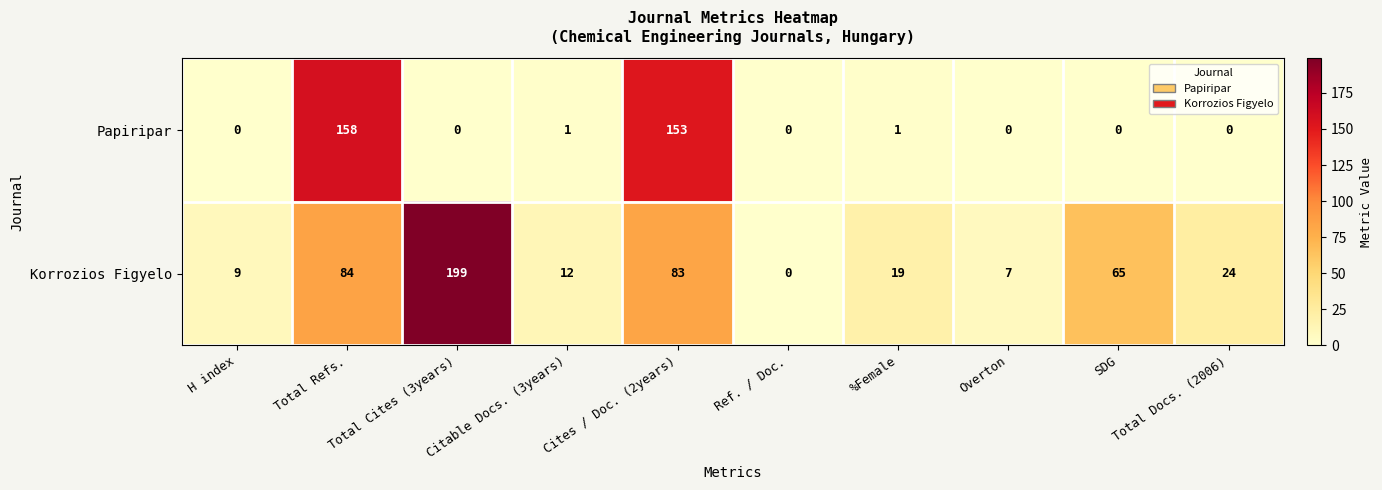

What is the difference between the maximum and minimum values in the Papiripar series?

158